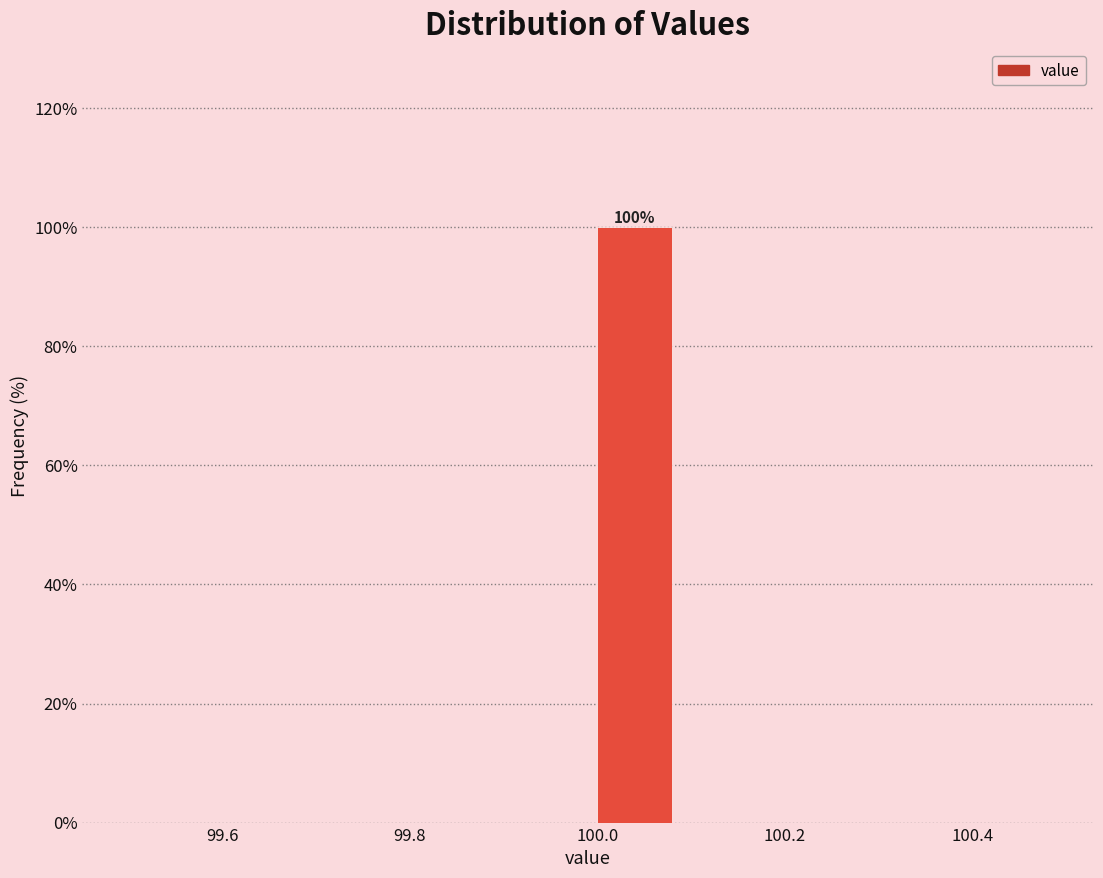

Over which range of the x-axis is the bar tallest?

100.0 to 100.1